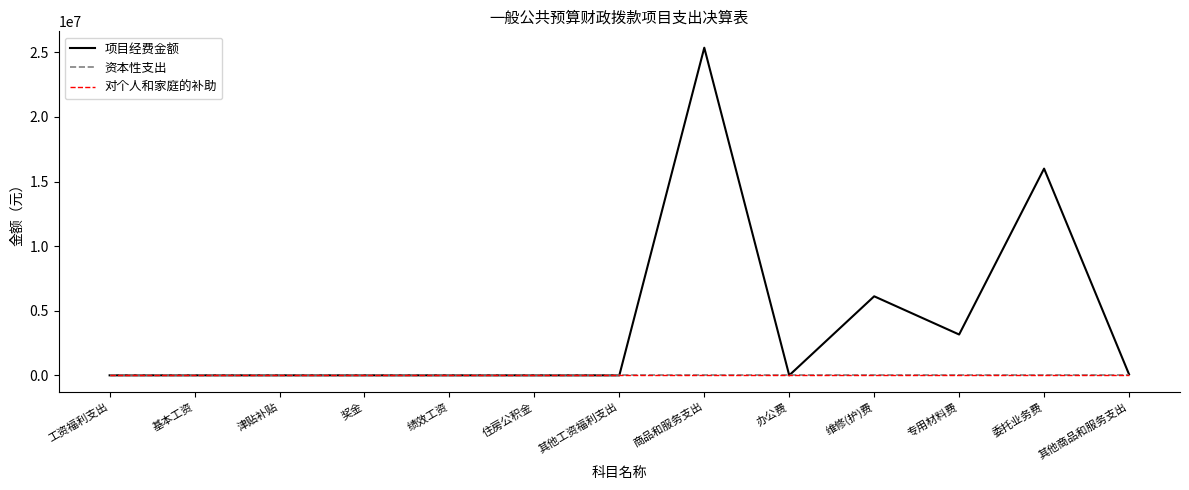

Does the chart have visible grid lines?

No